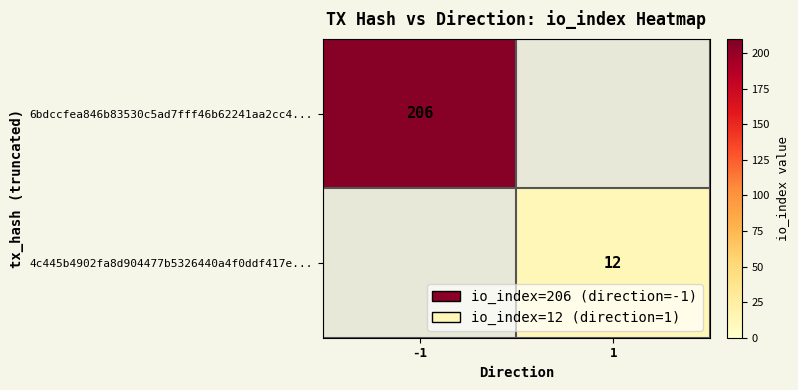

The value of 4c445b4902fa8d904477b5326440a4f0ddf417e... at 1 is 12. True or false?

True